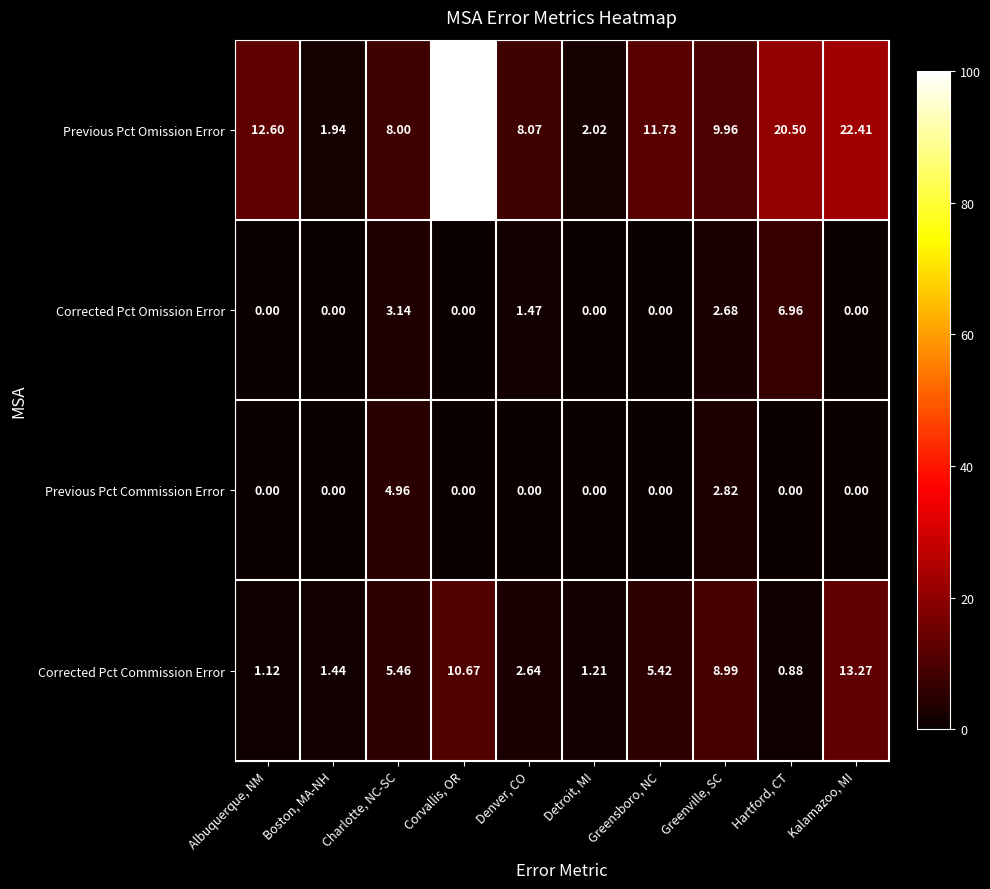

At which category is the sum across all series the highest?

Corvallis, OR